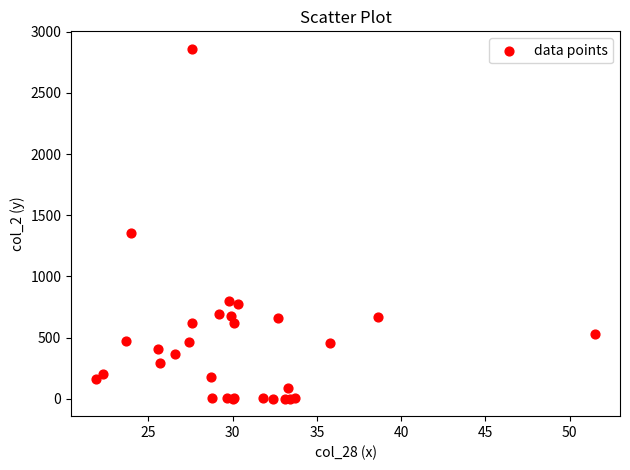

What Y value in the scatter plot is closest to 1431?

1358